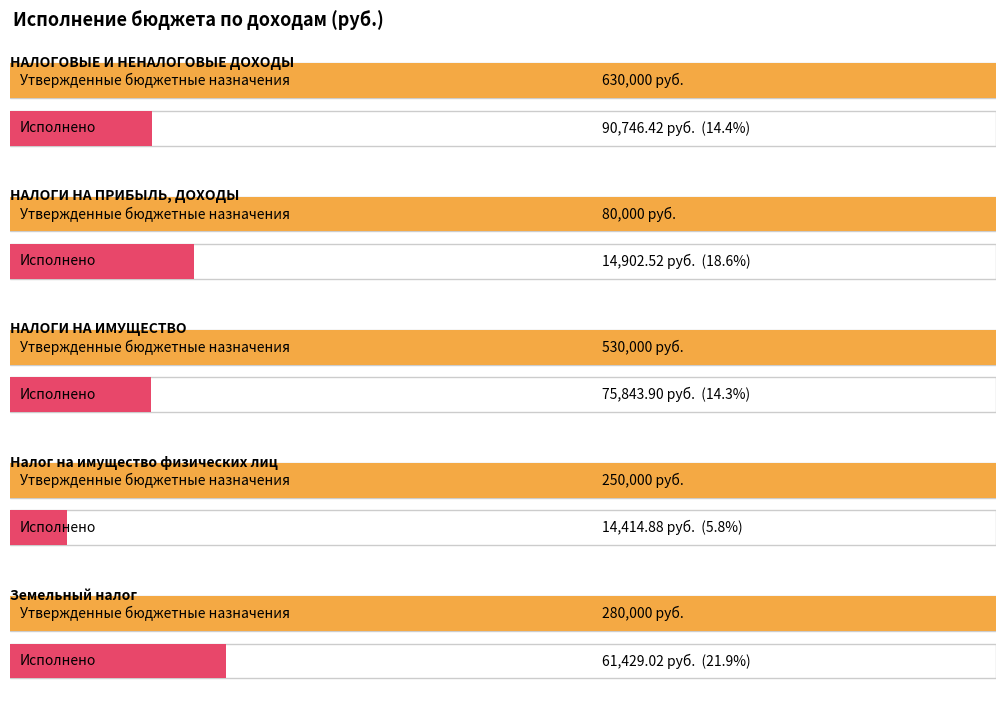

List the labels in order of Утвержденные бюджетные назначения value, largest first.

НАЛОГОВЫЕ И НЕНАЛОГОВЫЕ ДОХОДЫ, НАЛОГИ НА ИМУЩЕСТВО, Земельный налог, Налог на имущество физических лиц, НАЛОГИ НА ПРИБЫЛЬ, ДОХОДЫ